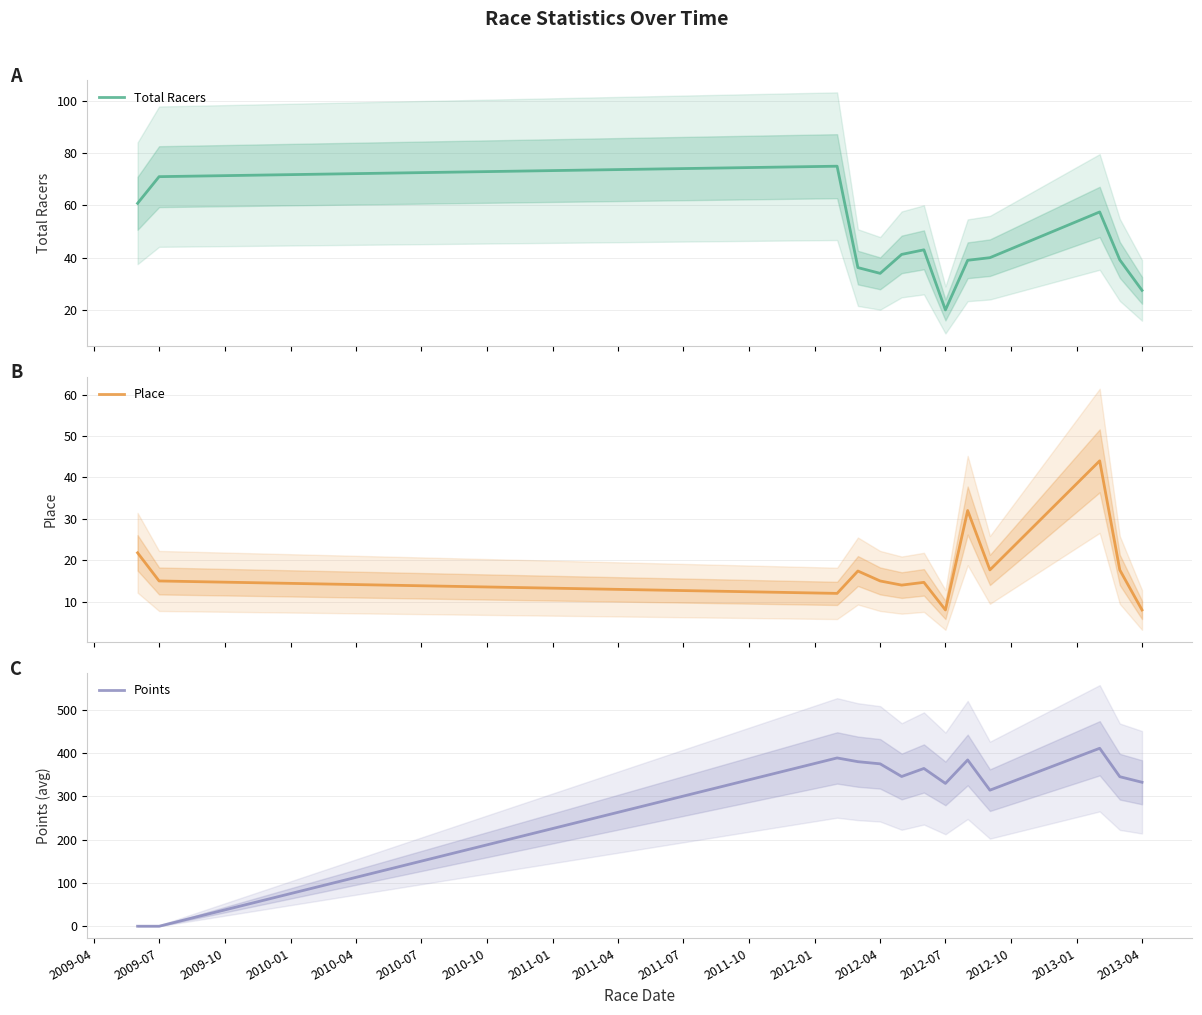

How many data points in Place are less than 15?

5